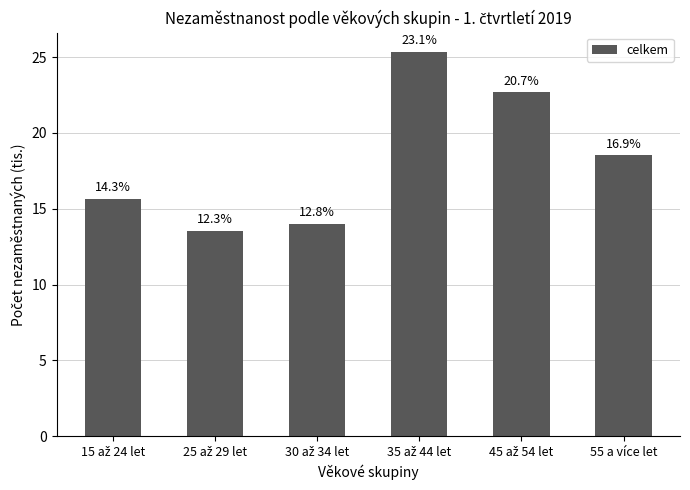

Are the bars grouped side by side (vs. stacked)?

No